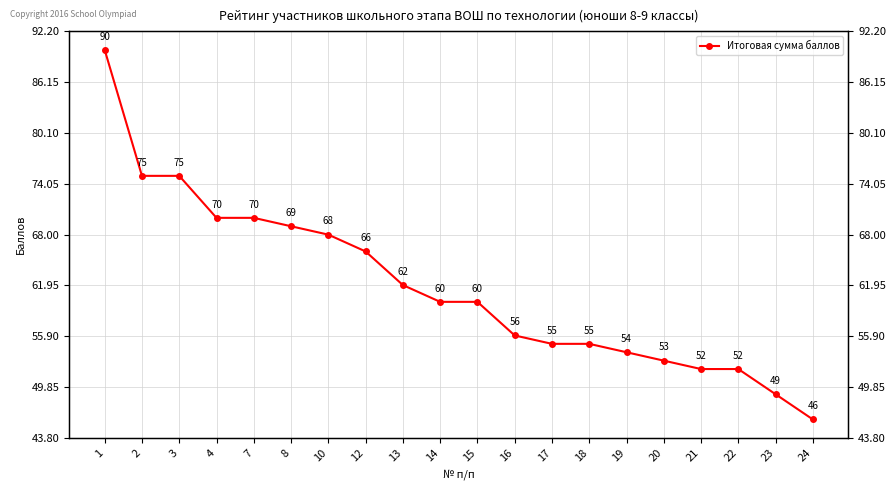

Reading right to left, transcribe all the data shown in this chart.

24=46	23=49	22=52	21=52	20=53	19=54	18=55	17=55	16=56	15=60	14=60	13=62	12=66	10=68	8=69	7=70	4=70	3=75	2=75	1=90